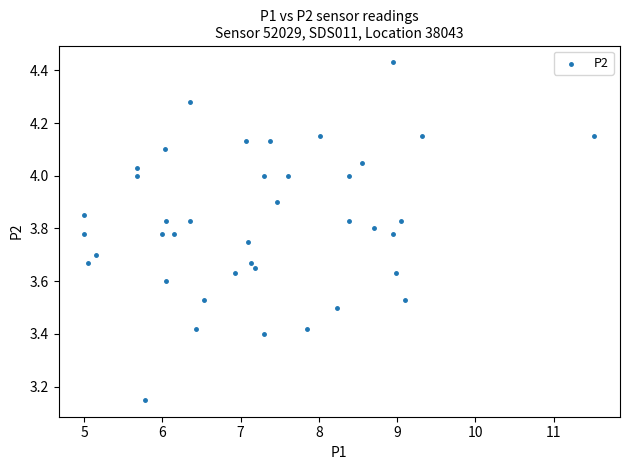

What is the range of X values (max minus min)?

6.5